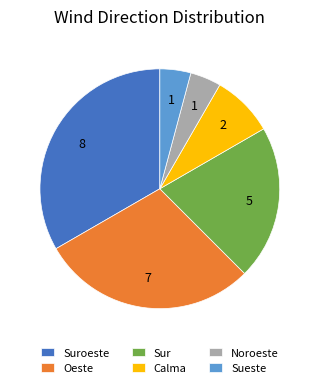

True or false: Noroeste accounts for 4% of the total.

True